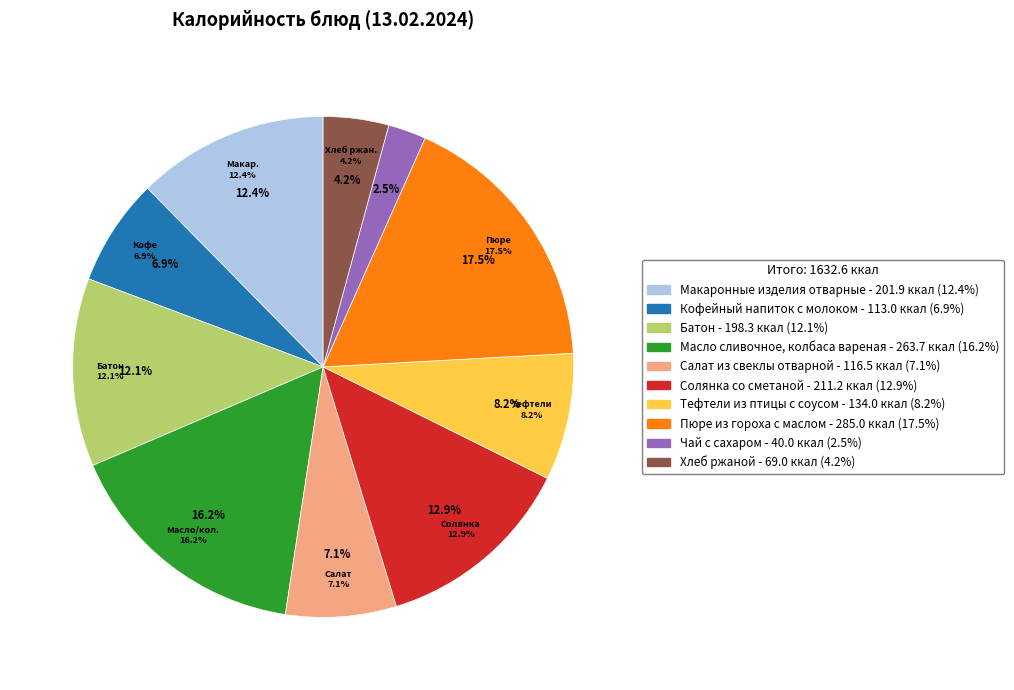

Combined, what portion of the pie is Батон and Салат из свеклы отварной?

19.3%